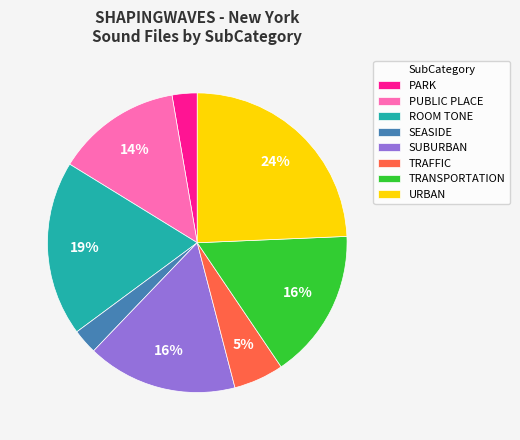

The TRAFFIC slice represents 5% of the pie. True or false?

True